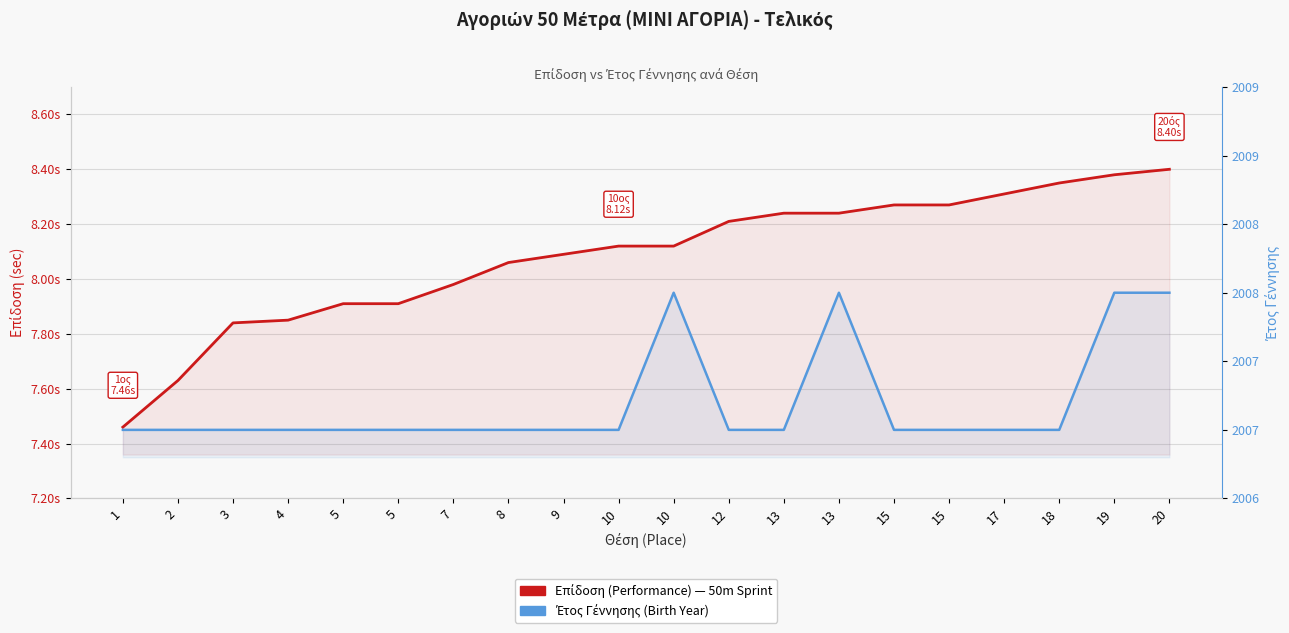

True or false: Έτος Γέν. (Birth Year) and Επίδοση (Performance) intersect in this chart.

False